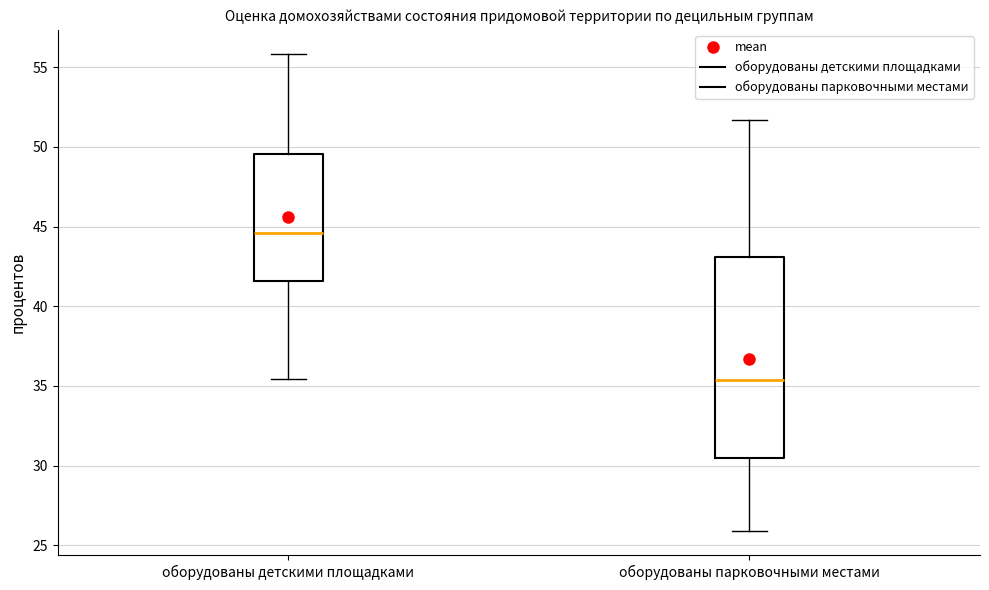

Reading left to right, transcribe this box plot: for each box, give where its median line is, the range the box spans, and where its two whiskers end, as read against the y-axis. The values are not printed on the chart, so give them approximately, as read against the axis.

оборудованы детскими площадками: median 44.5, box 41.5 to 49.5, whiskers 35.5 to 56.0
оборудованы парковочными местами: median 35.5, box 30.5 to 43.0, whiskers 26.0 to 51.5